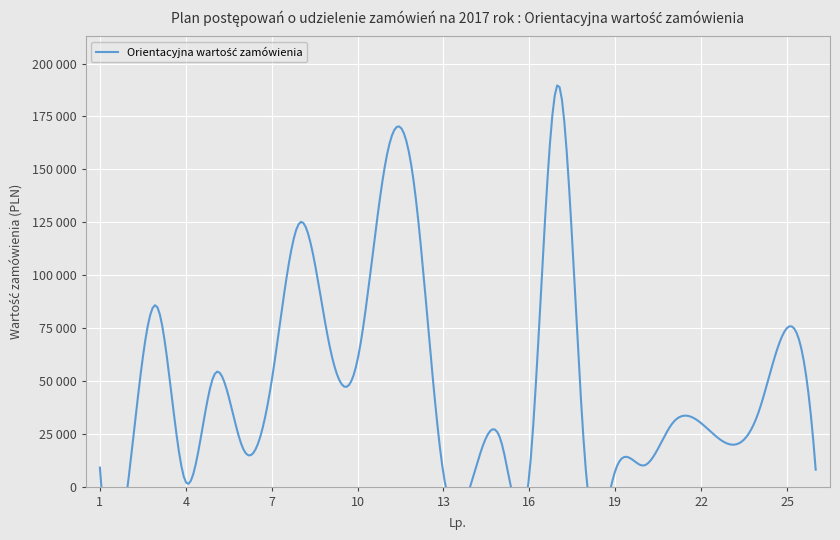

The chart shows a value of 42847 at 17. True or false?

False